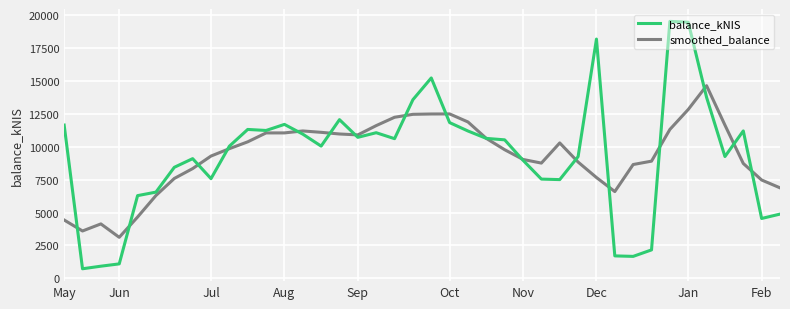

Rank the series by their maximum value, from highest to lowest.

balance_kNIS, smoothed_balance